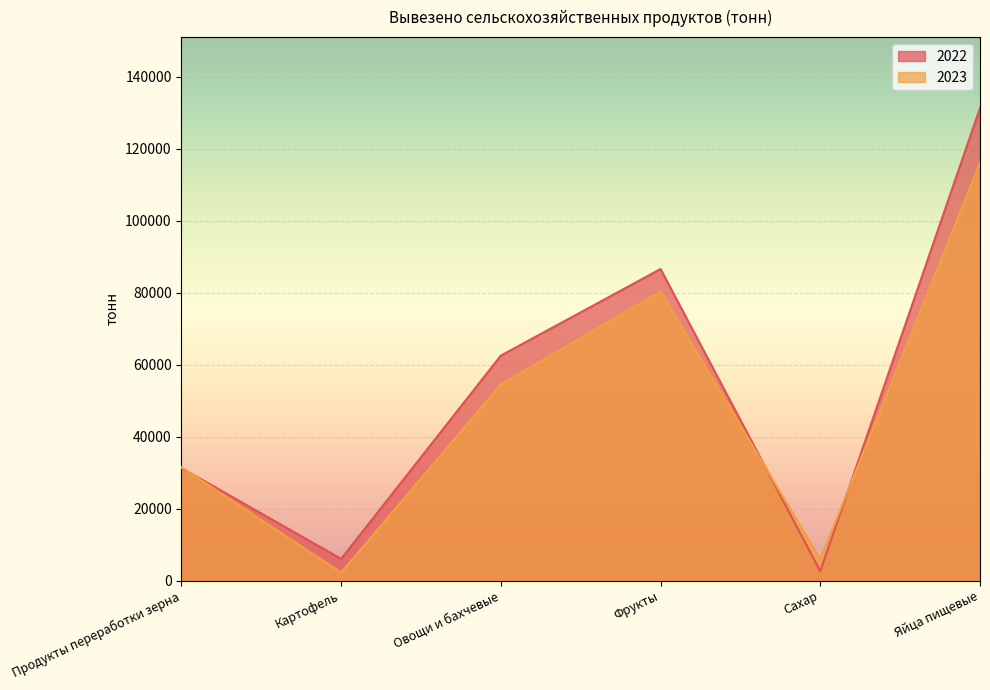

How many categories are shown in the chart?

6